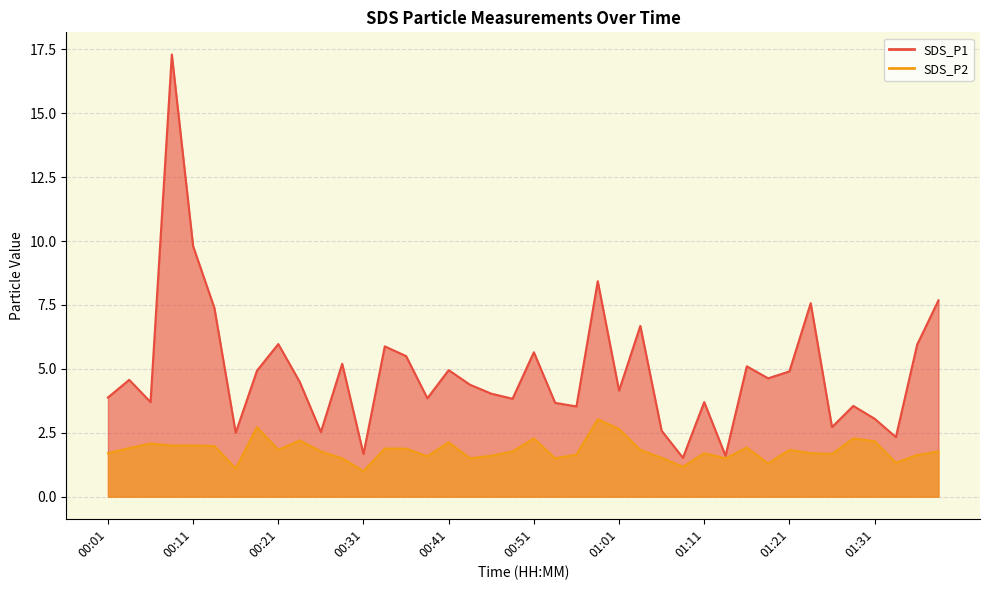

At which label does SDS_P1 first exceed 4?

00:04